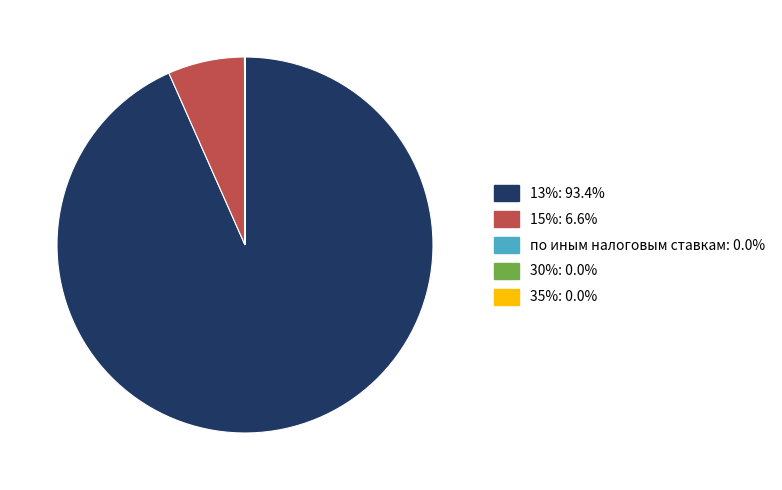

Is there a majority slice in this chart?

Yes